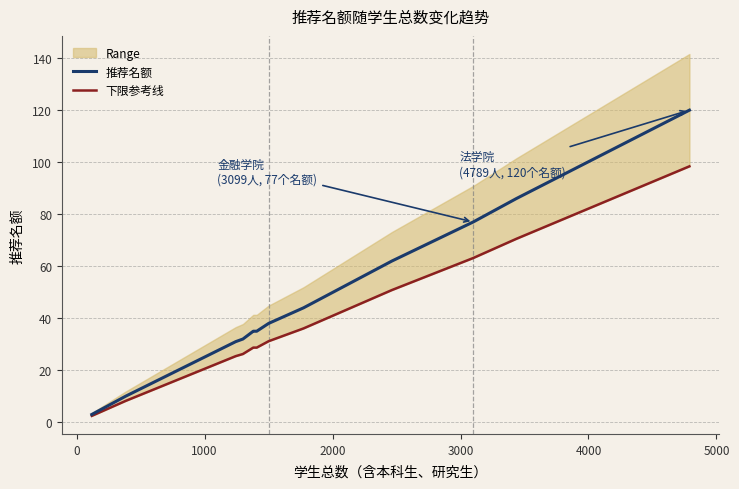

Which series has the largest total across all categories?

推荐名额